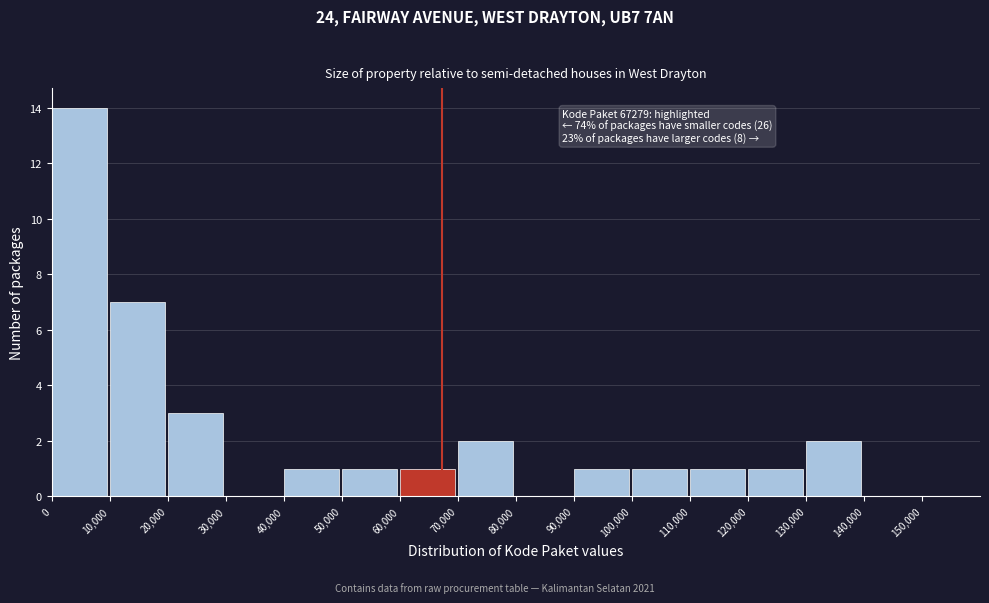

Over which range of the x-axis is the bar tallest?

0 to 10000